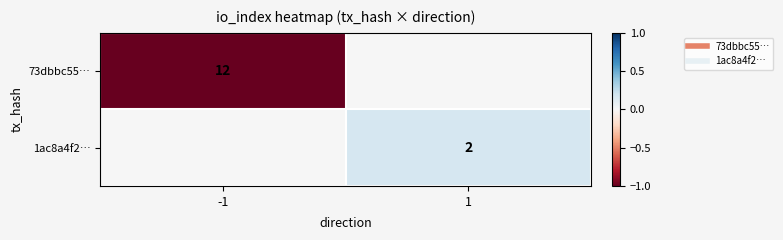

Is the value of 73dbbc55… at -1 greater than the value of 1ac8a4f2… at 1?

No